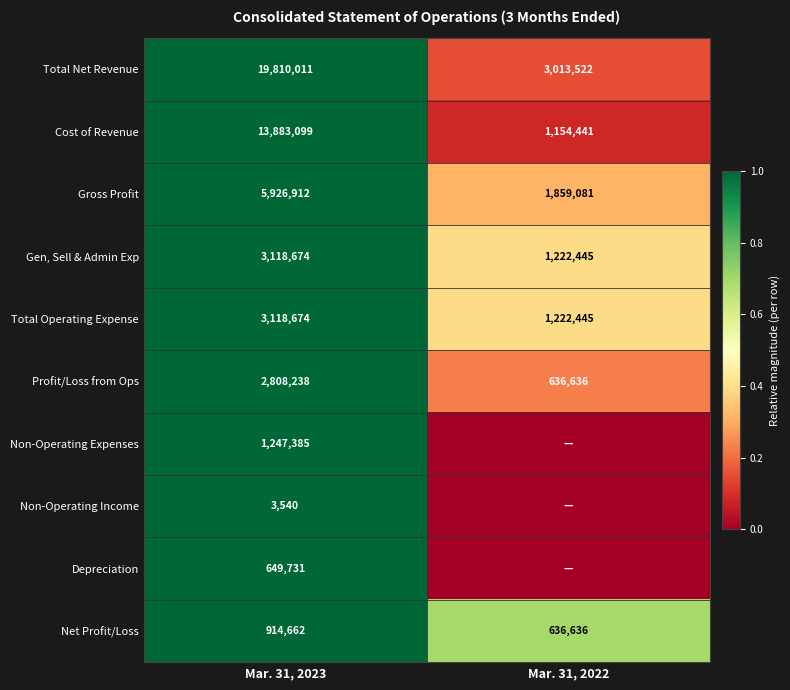

Is it true that Net Profit/Loss equals 636636 at Mar. 31, 2022?

True